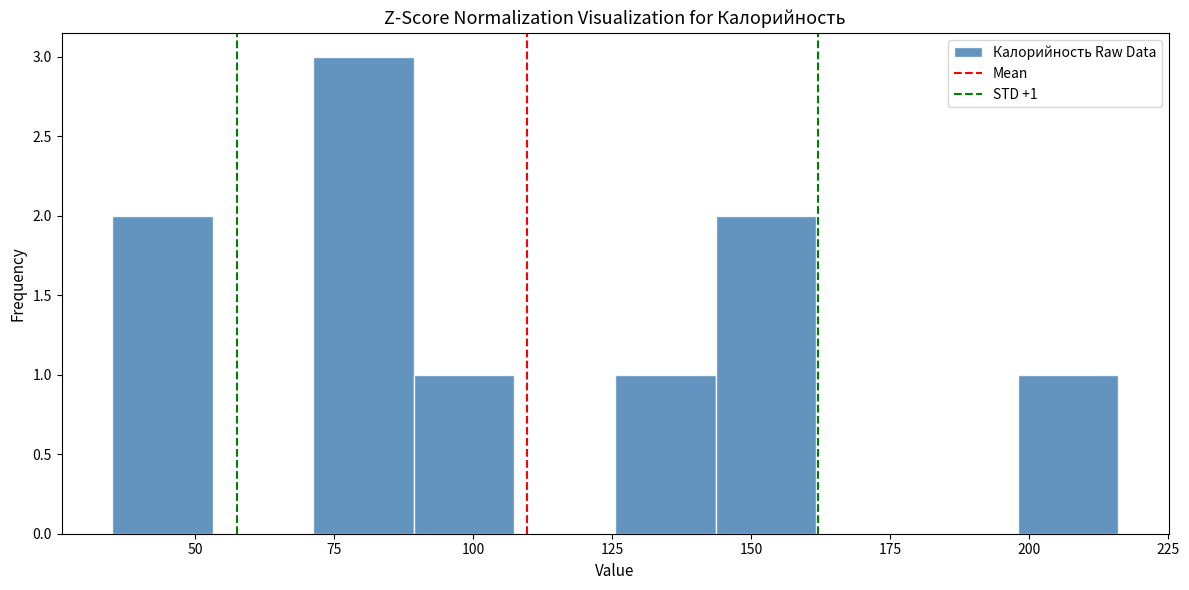

Around what value on the x-axis is the tallest bar? Give the approximate position of its centre, as read against the axis.

80